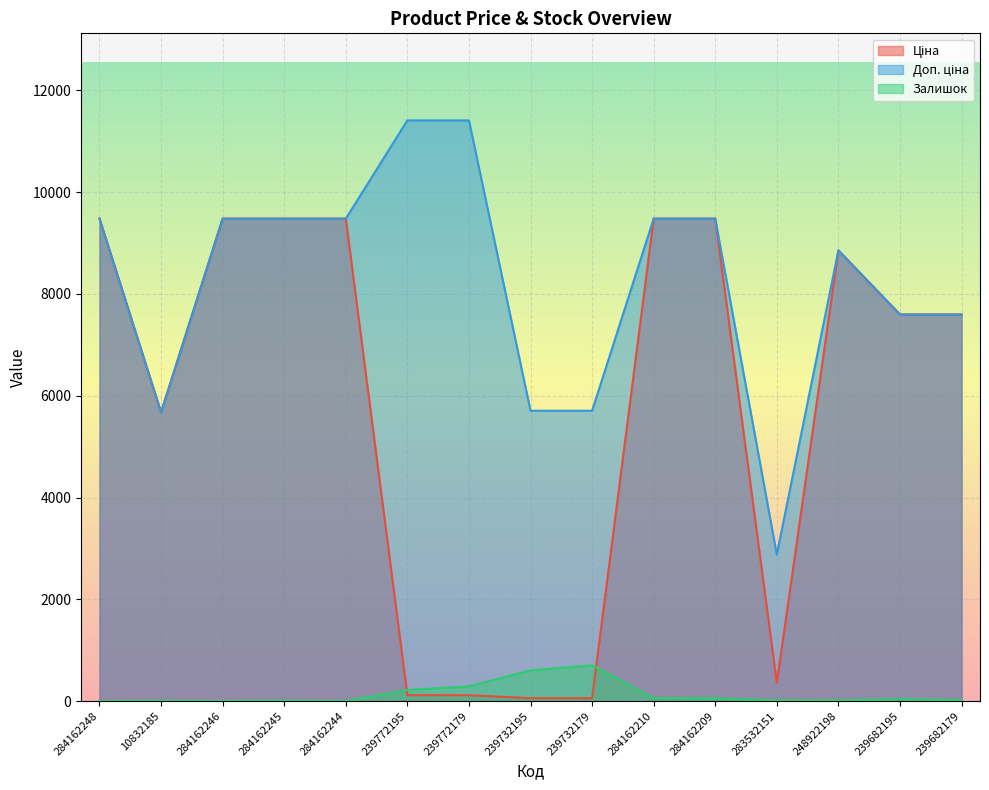

Is it true that Залишок equals 0.0 at 284162244?

True